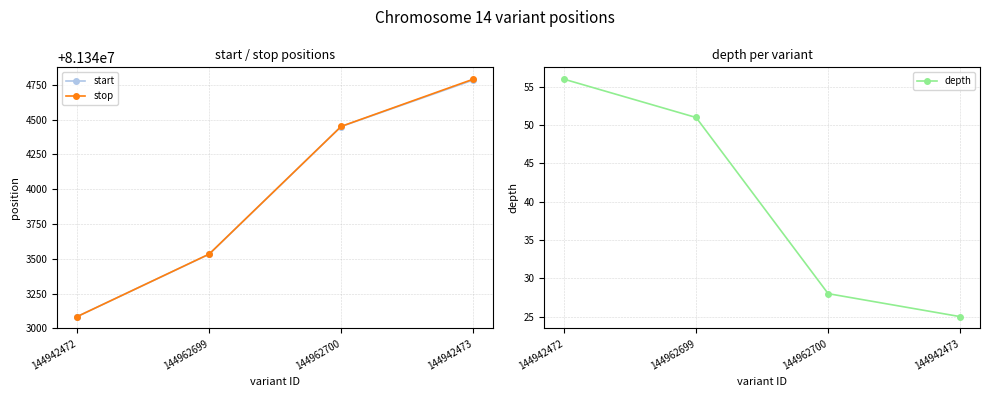

Which series has the widest spread of values?

stop